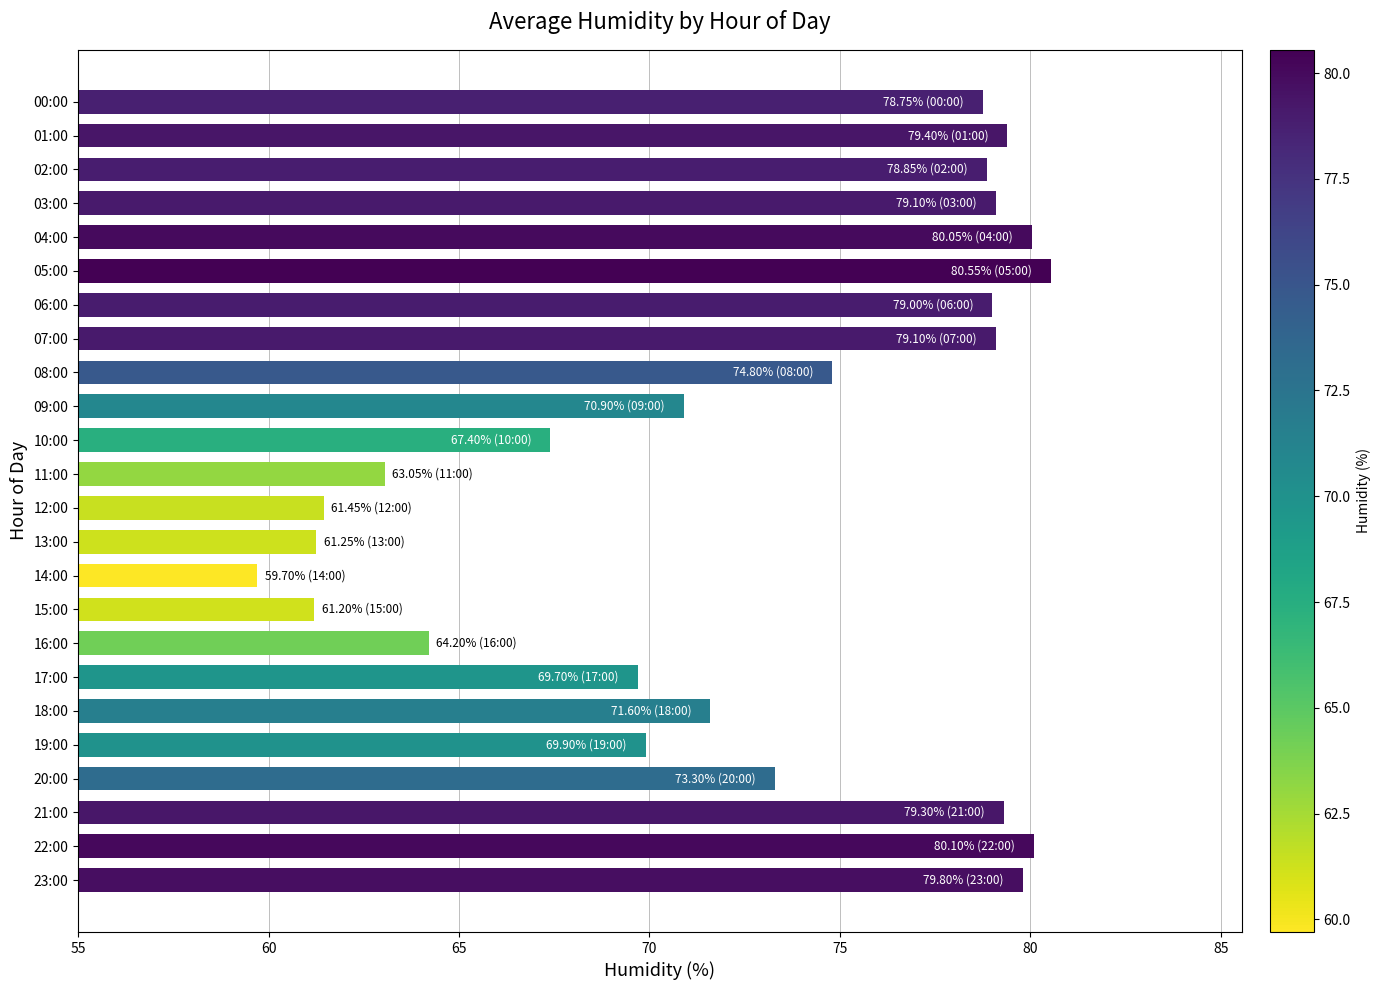

How many bars are there in total?

24